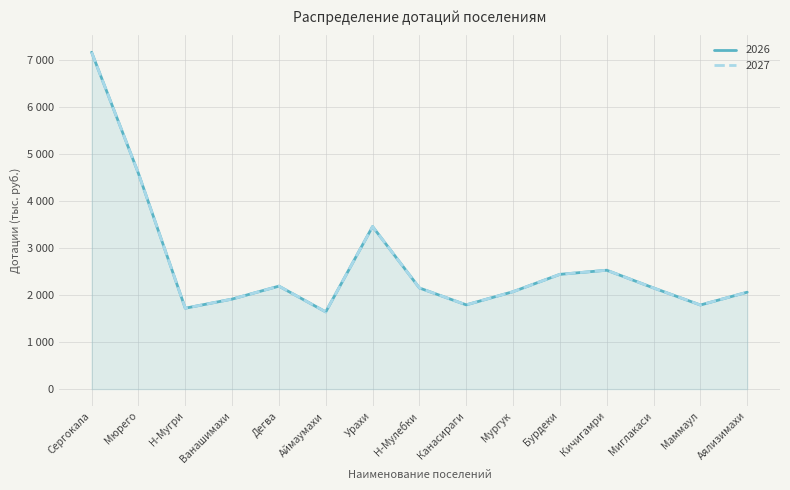

Where does the 2027 series first go above 2154?

Сергокала